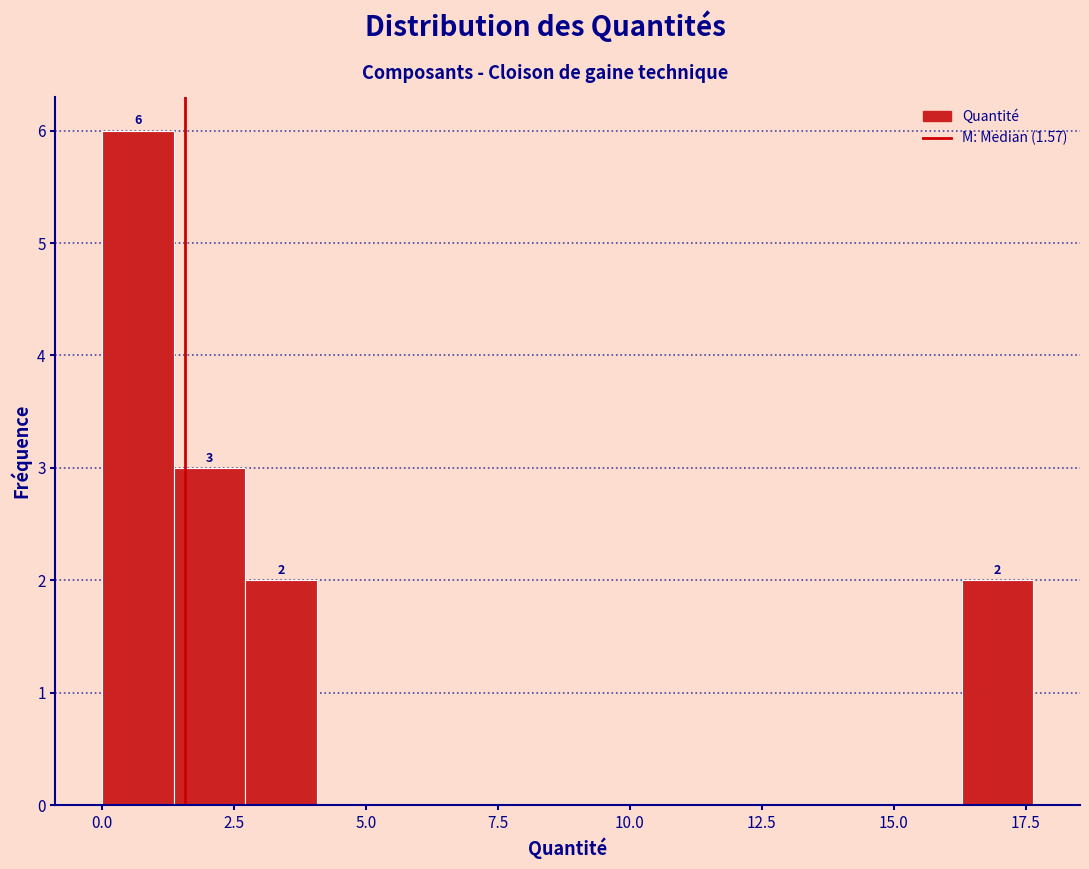

Around what value on the x-axis is the tallest bar? Give the approximate position of its centre, as read against the axis.

0.5